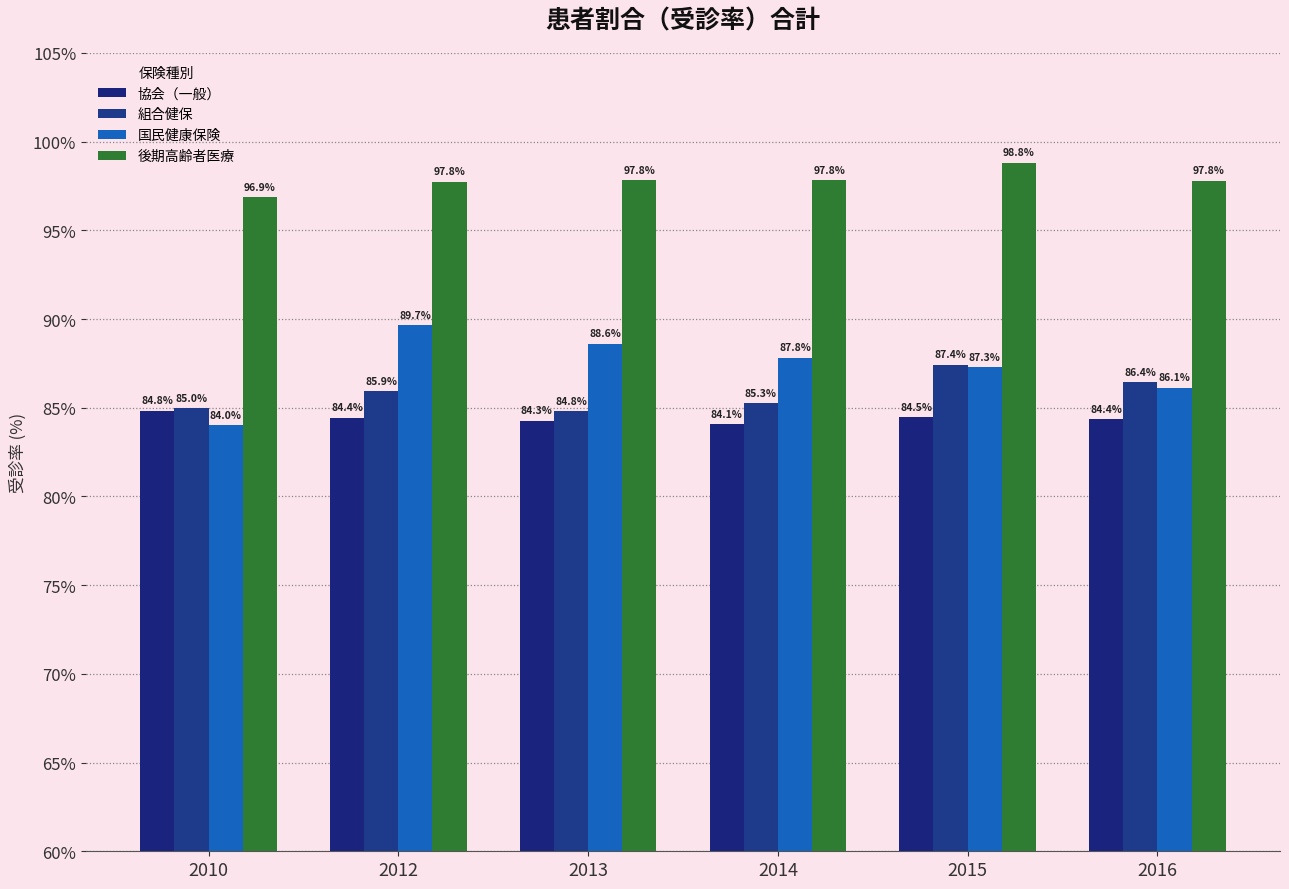

The value of 国民健康保険 at 2016 is 122.6. True or false?

False